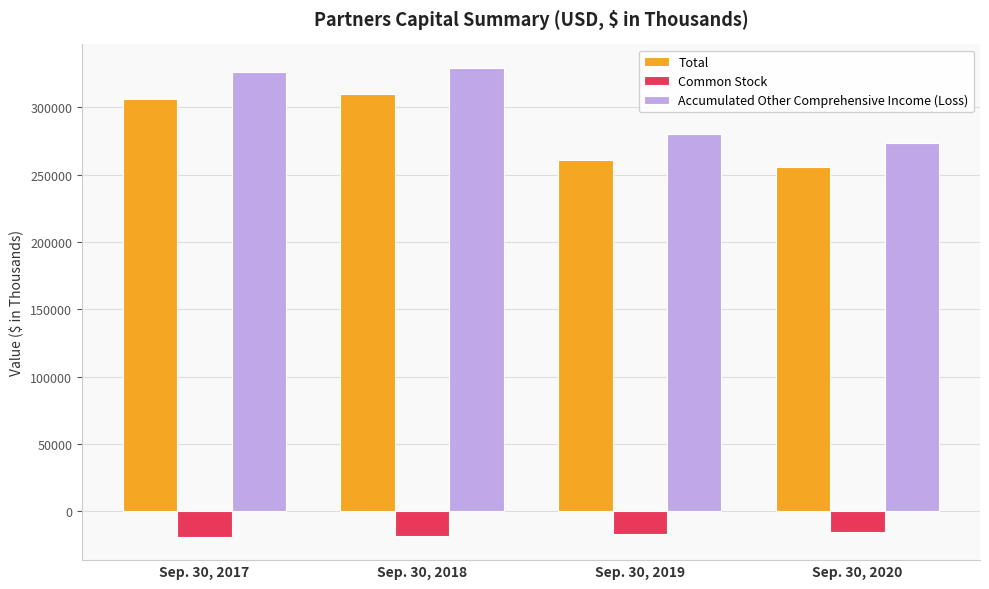

What are all the series names shown in the legend?

Total, Common Stock, Accumulated Other Comprehensive Income (Loss)